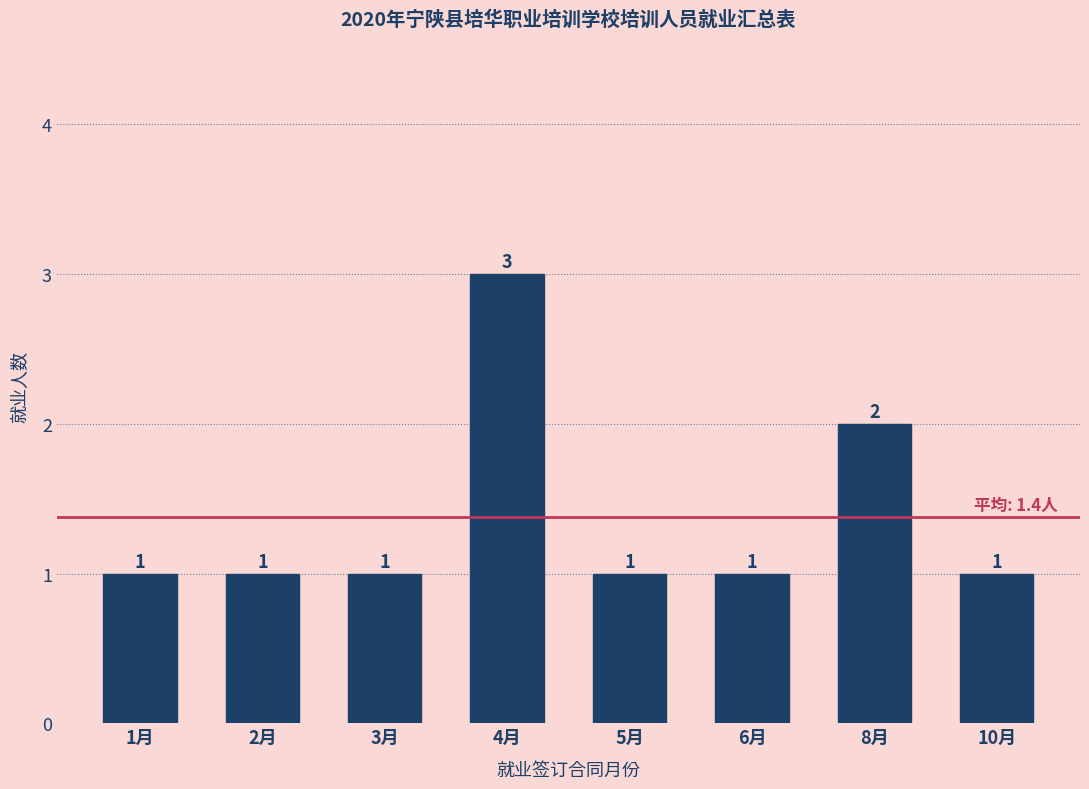

Reading left to right, what are all the values shown in this chart?

1月=1	2月=1	3月=1	4月=3	5月=1	6月=1	8月=2	10月=1